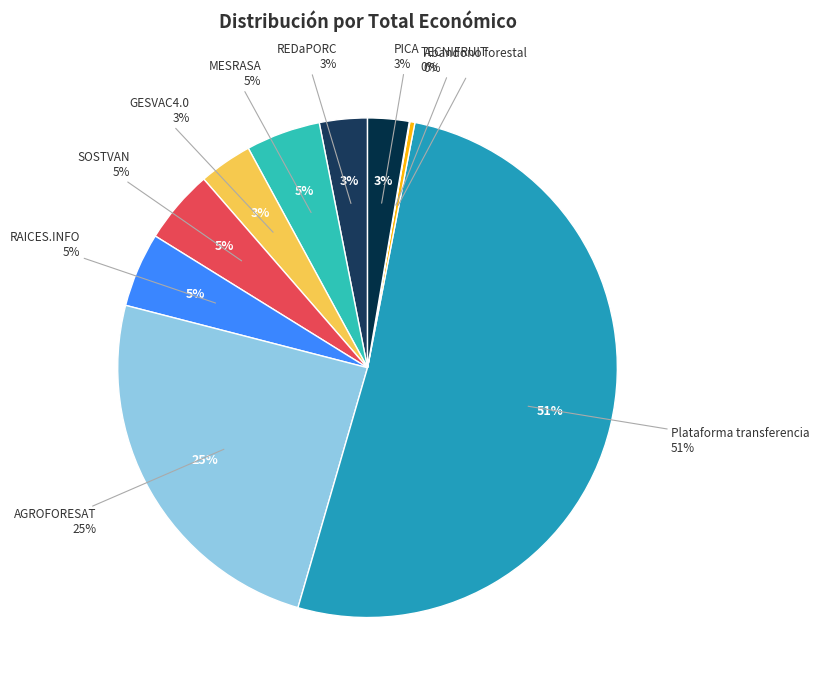

To the nearest percent, what percentage of the pie is MESRASA?

5%